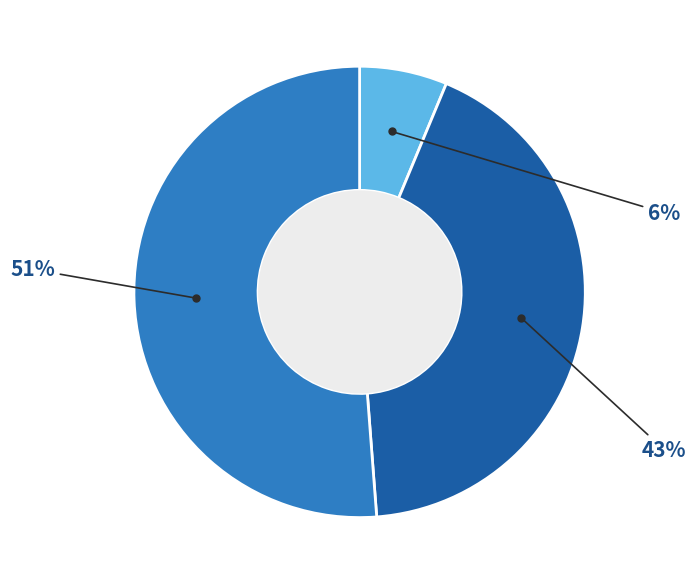

To the nearest percent, what is the difference between the largest and smallest slice percentages?

45%